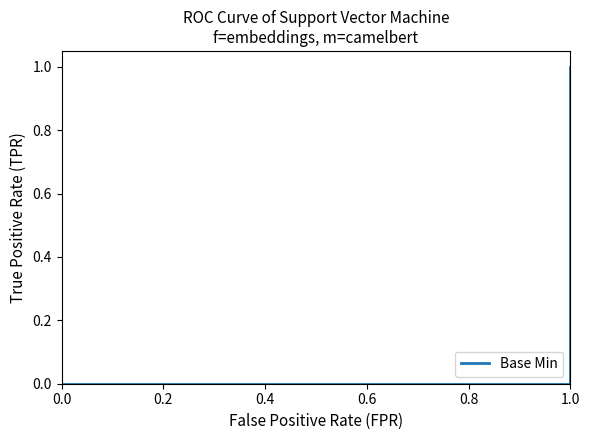

True or false: there are more than 2 points higher than both neighbors.

False